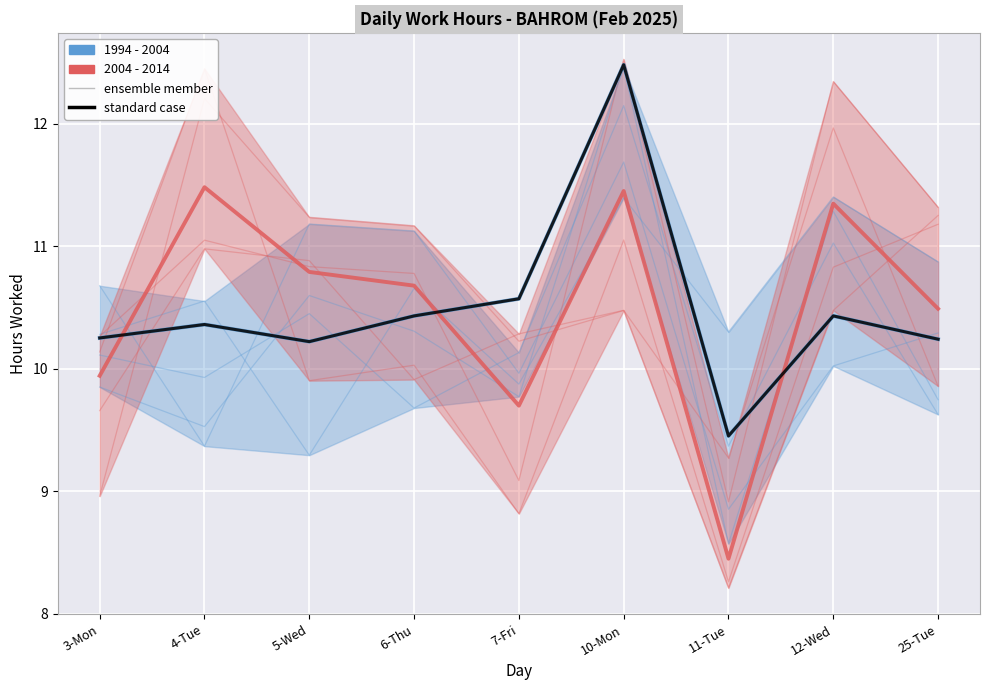

The 2004 - 2014 (standard) series shows 10.7 at 6-Thu. True or false?

True